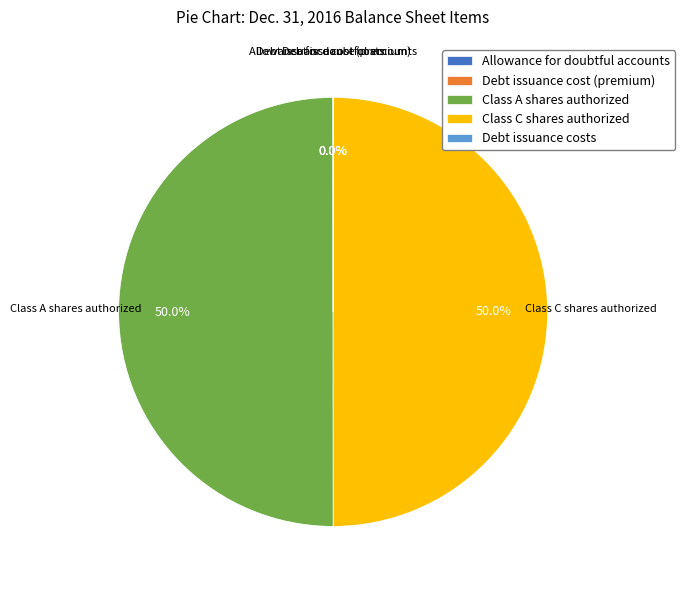

What percentage is the Class A shares authorized slice, to the nearest percent?

50%